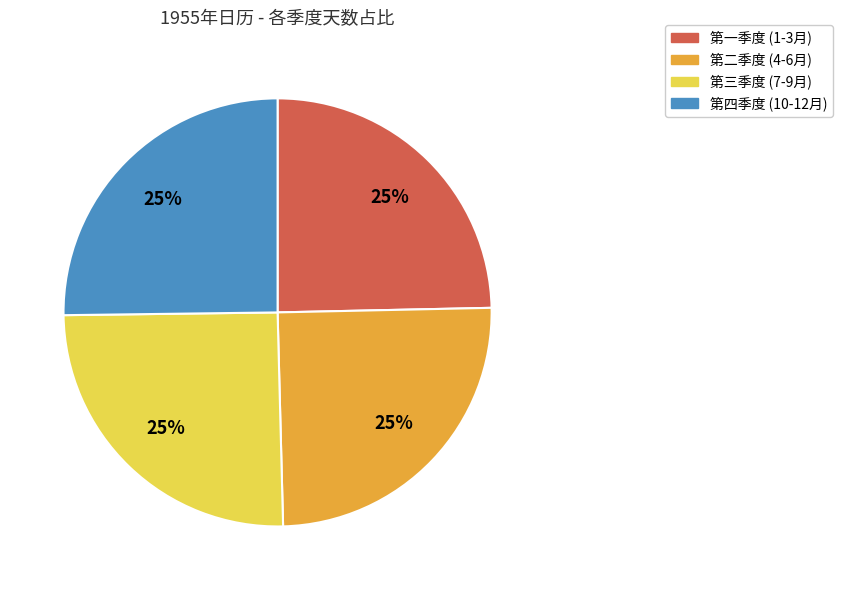

What percentage is the 第四季度 (10-12月) slice, to the nearest percent?

25%